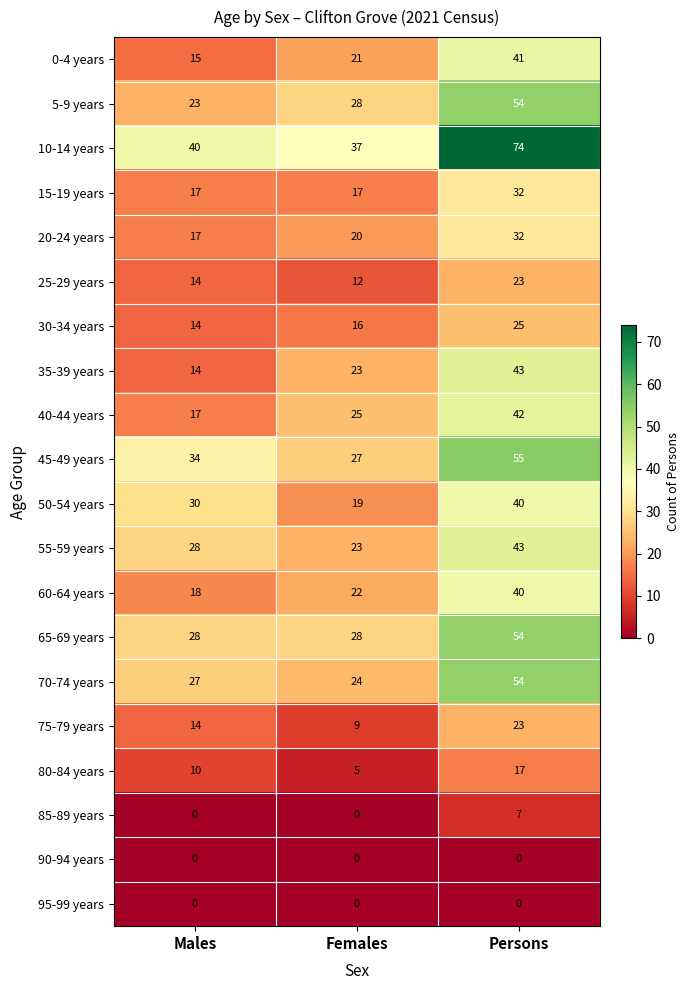

At which category is the sum across all series the highest?

Persons